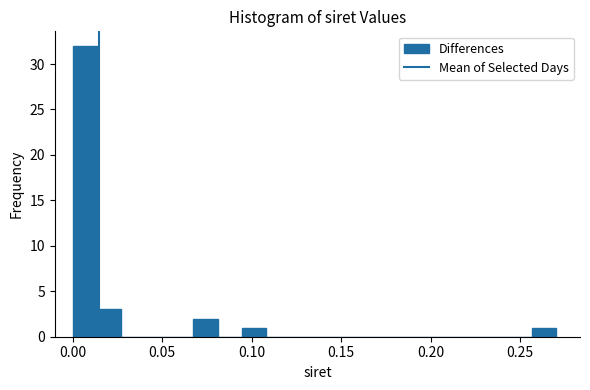

Around what value on the x-axis is the tallest bar? Give the approximate position of its centre, as read against the axis.

0.005